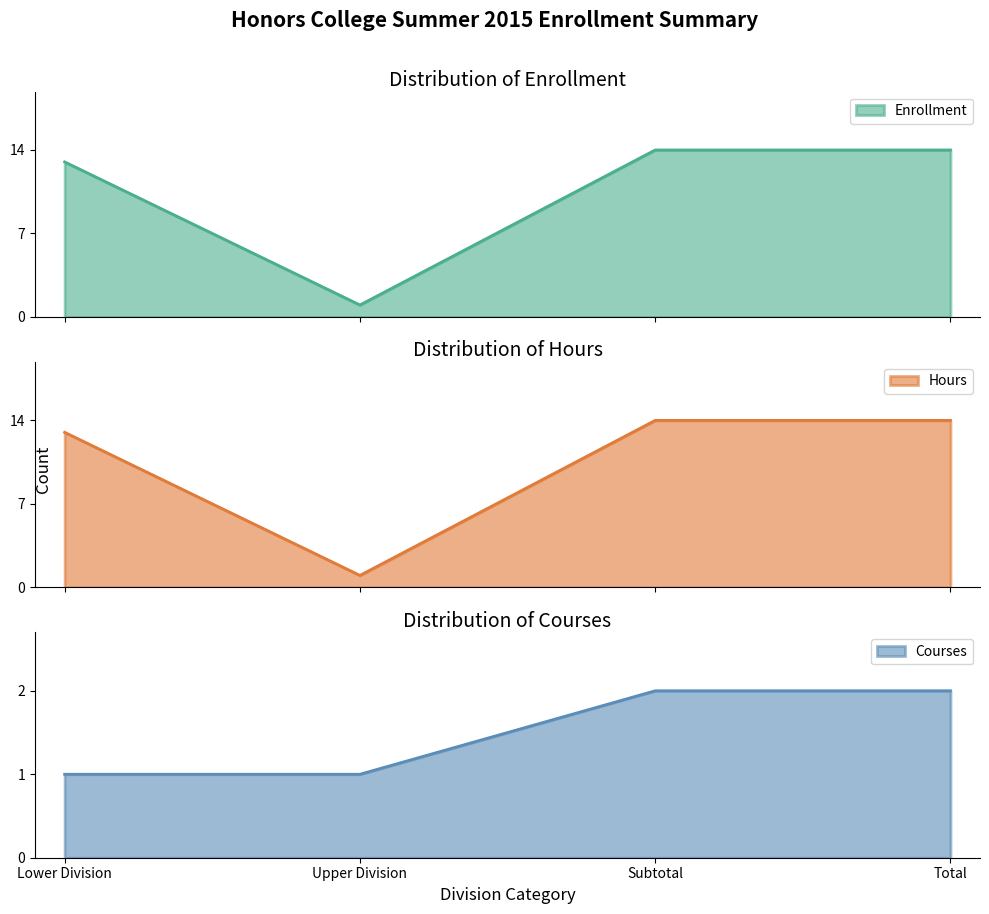

What is the sum of the Hours values at Upper Division and Subtotal?

15